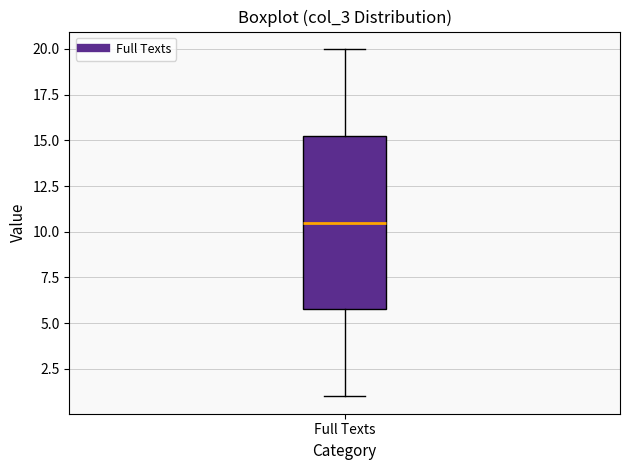

Where is the upper edge of the box for Full Texts on the y-axis? The values are not printed on the chart, so give them approximately, as read against the axis.

15.5